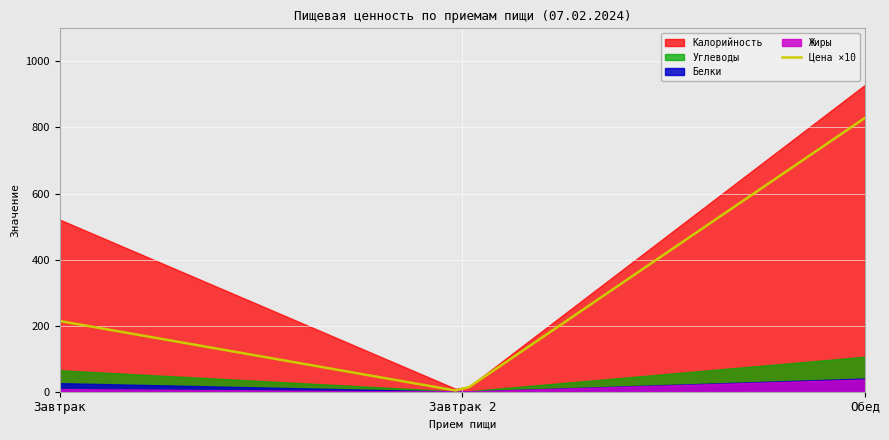

How many values in the Цена series are below 21?

1